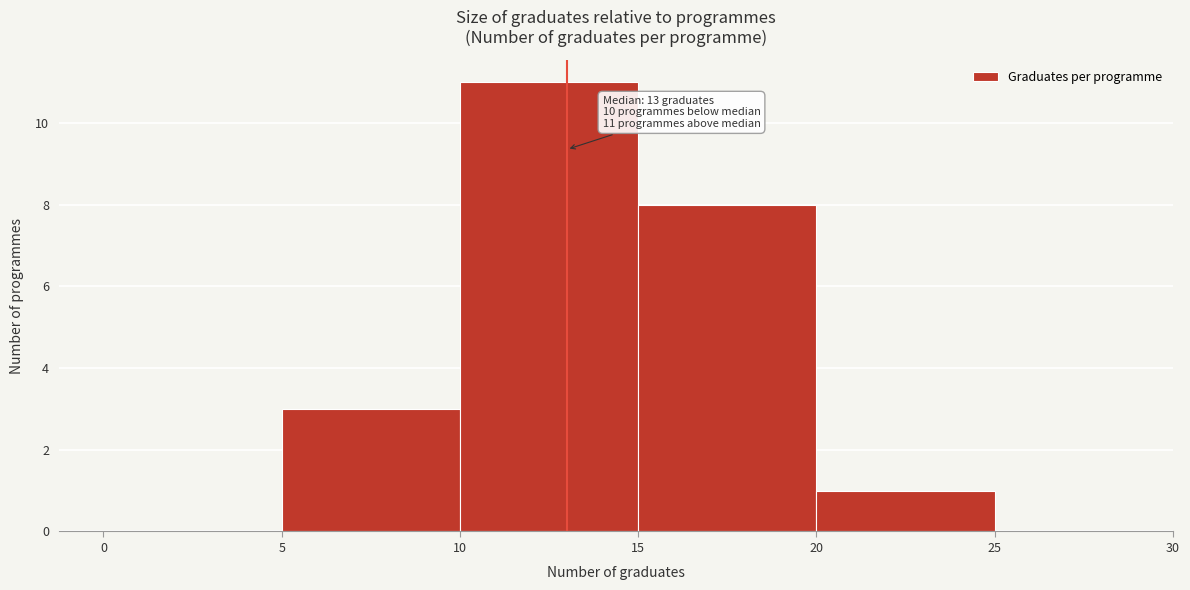

Which range on the x-axis has the tallest bar?

10 to 15